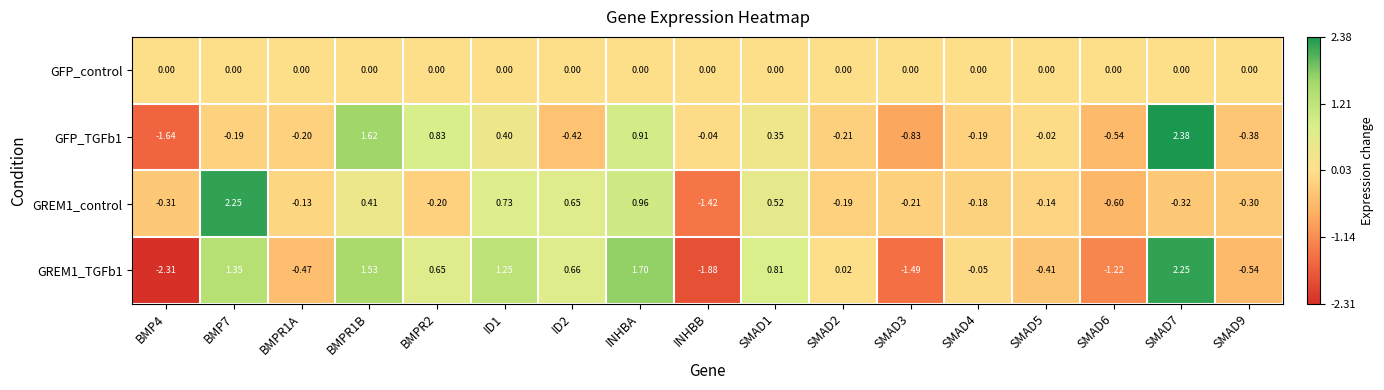

How many series are shown in this chart?

4